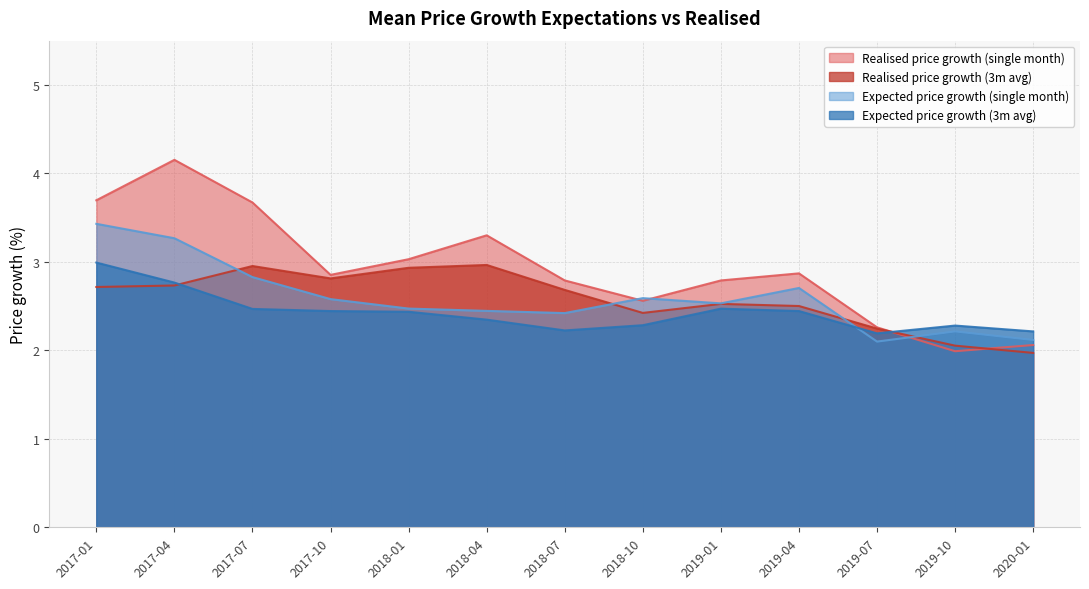

What is the average value of the Realised price growth (single month) series?

2.9